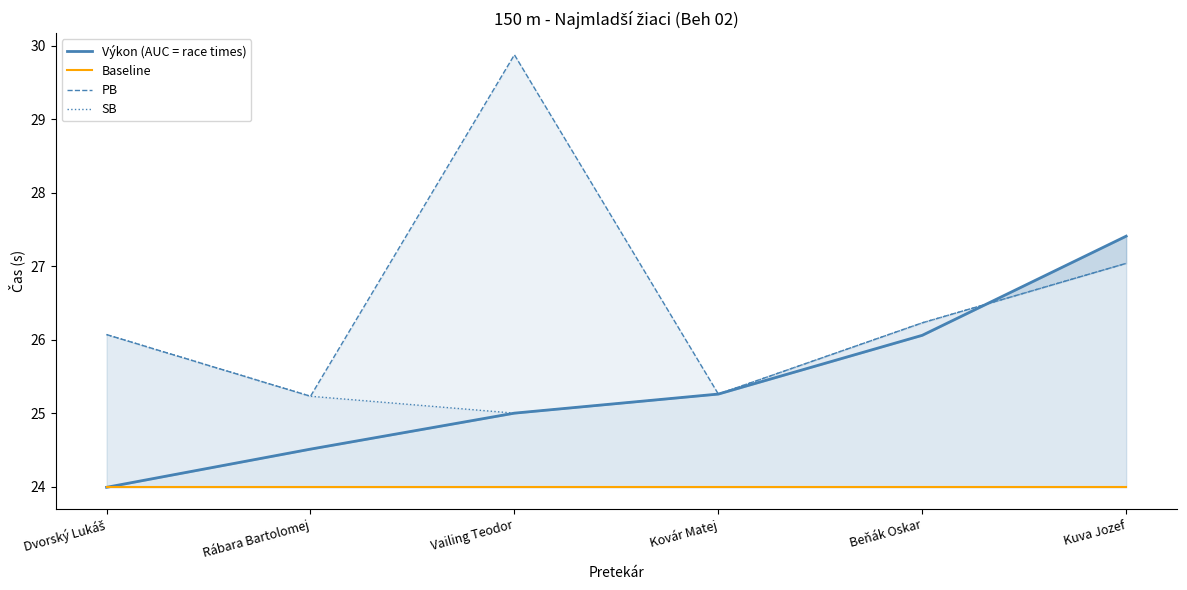

Reading left to right, what are all the values shown in this chart?

Výkon (AUC = race times): Dvorský Lukáš=24.0	Rábara Bartolomej=24.5	Vailing Teodor=25.0	Kovár Matej=25.3	Beňák Oskar=26.1	Kuva Jozef=27.4
Baseline: Dvorský Lukáš=24.0	Rábara Bartolomej=24.0	Vailing Teodor=24.0	Kovár Matej=24.0	Beňák Oskar=24.0	Kuva Jozef=24.0
PB: Dvorský Lukáš=26.1	Rábara Bartolomej=25.2	Vailing Teodor=29.9	Kovár Matej=25.3	Beňák Oskar=26.2	Kuva Jozef=27.0
SB: Dvorský Lukáš=26.1	Rábara Bartolomej=25.2	Vailing Teodor=25.0	Kovár Matej=25.3	Beňák Oskar=26.2	Kuva Jozef=27.0